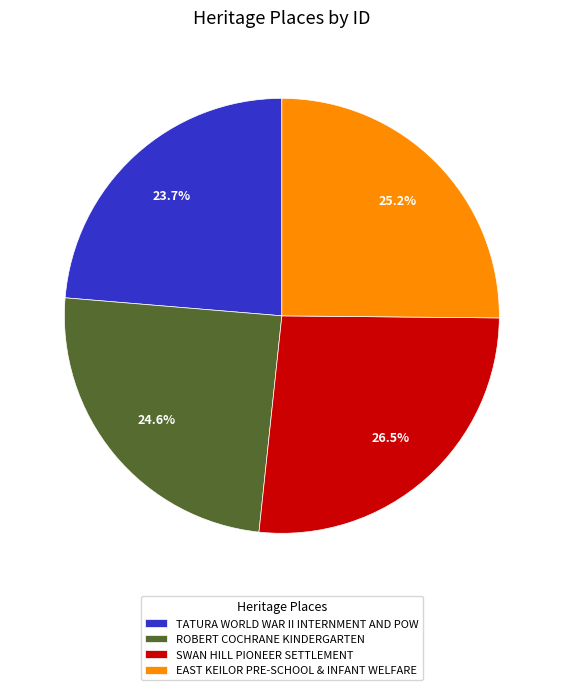

Does any single category account for the majority?

No